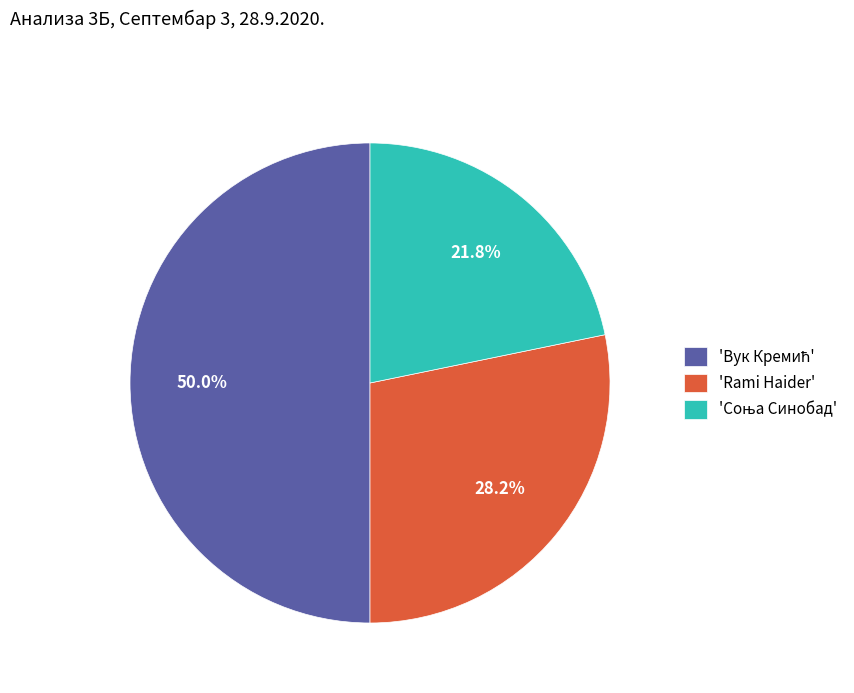

How many segments does this pie chart have?

3